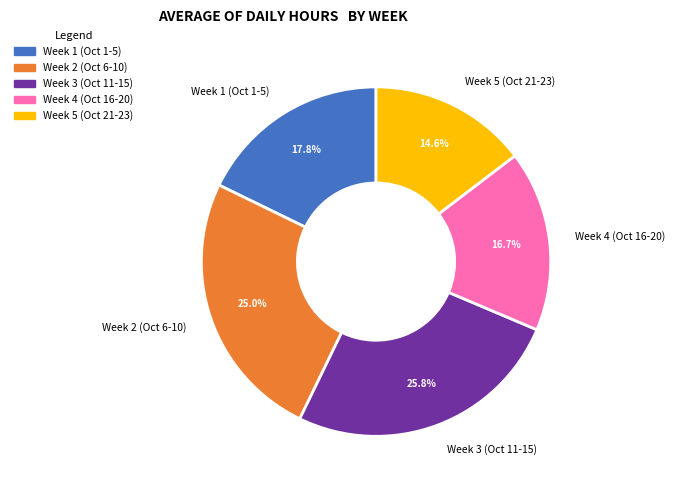

Is the sum of Week 5 (Oct 21-23) and Week 1 (Oct 1-5) greater than half?

No